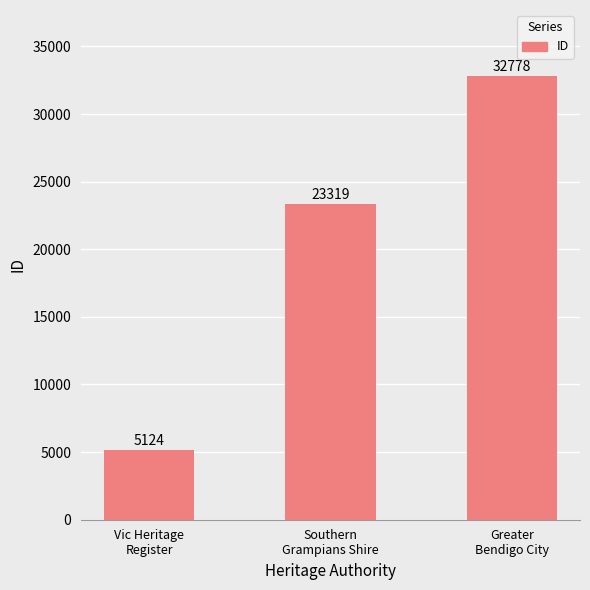

The value at Greater
Bendigo City is 32778. True or false?

True